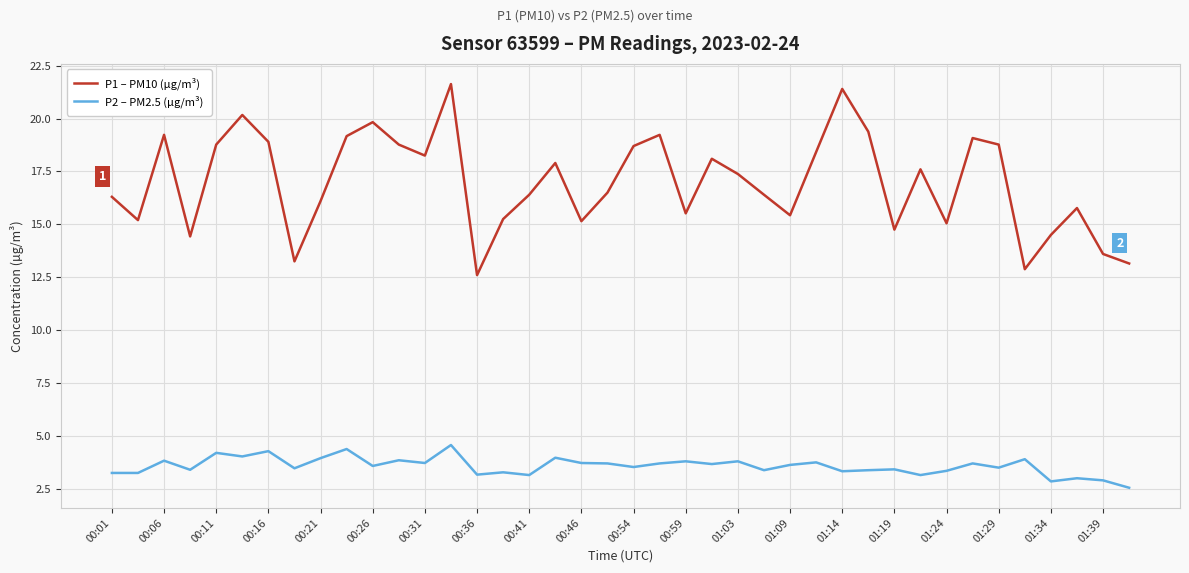

Which series has the largest total across all categories?

P1 – PM10 (µg/m³)